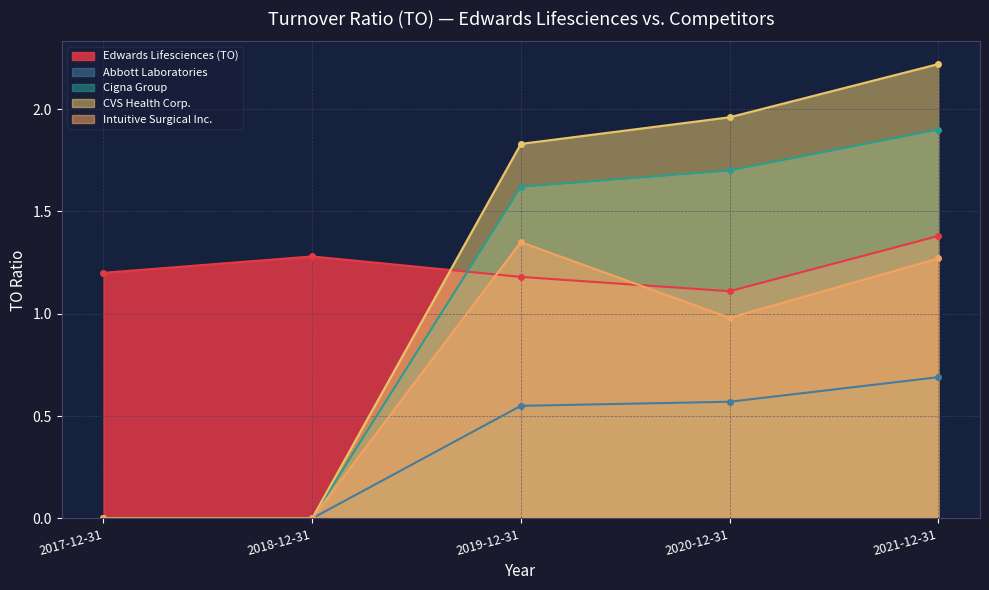

What is the sum of all Abbott Laboratories values?

1.8